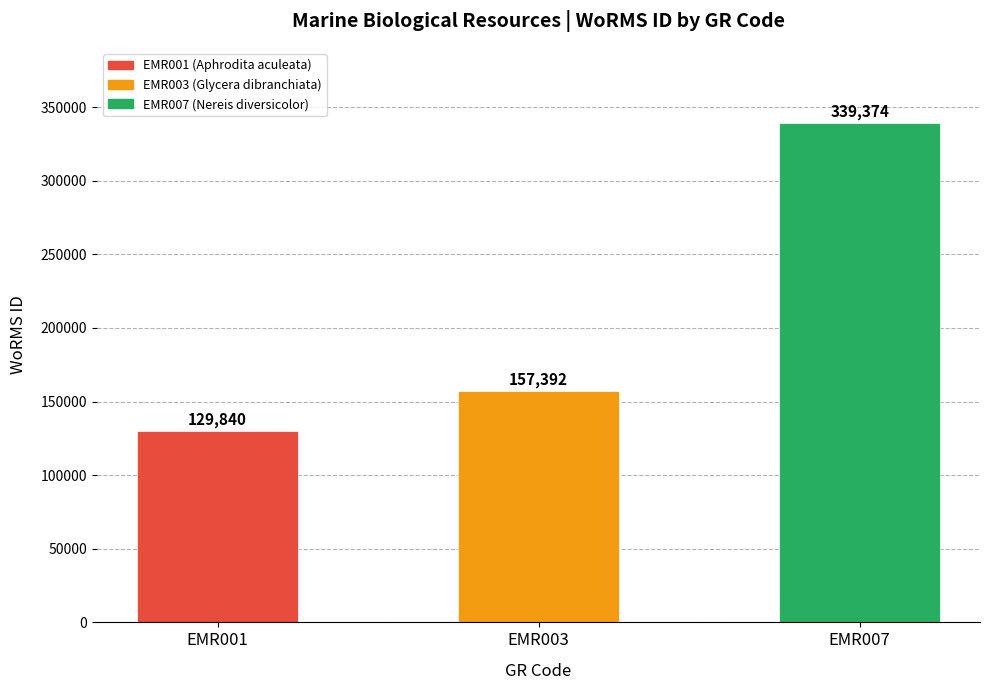

The value at EMR001 is 90288. True or false?

False